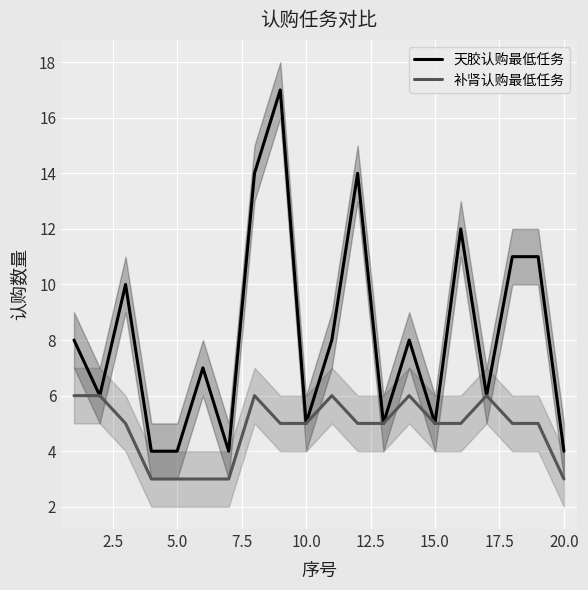

What is the minimum value for 天胶认购最低任务?

4